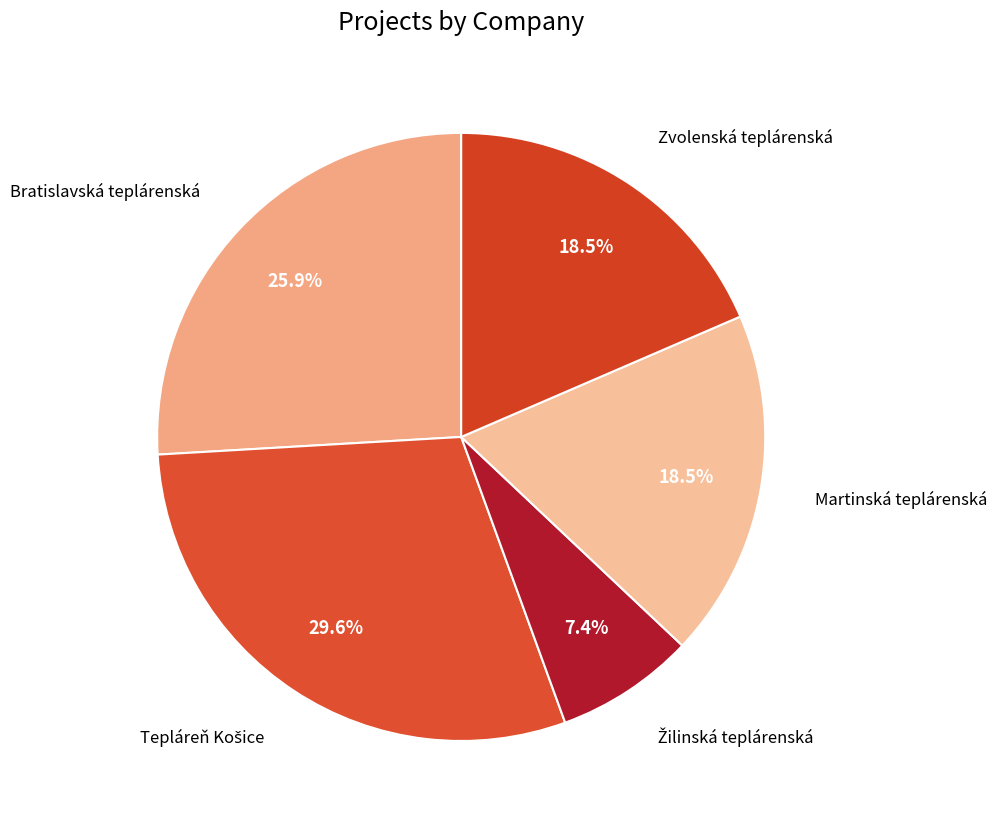

Count the number of slices in the pie.

5